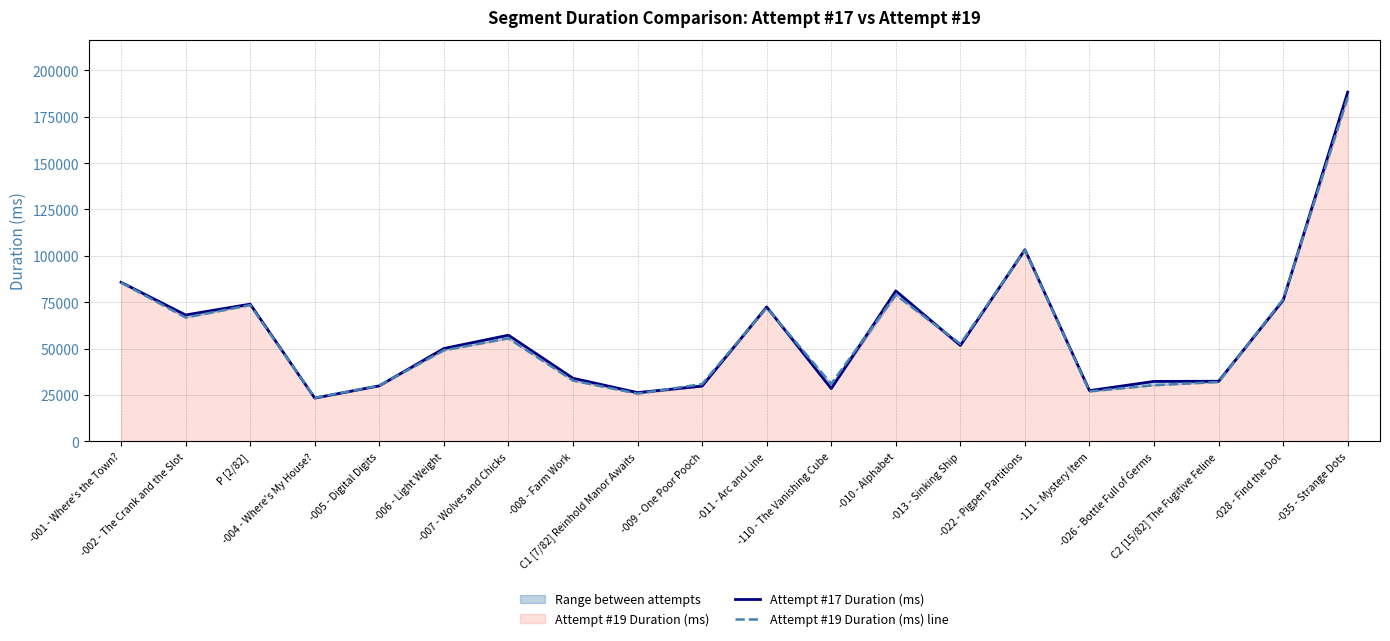

At which category does Attempt #19 Duration (ms) line reach its first local peak?

P [2/82]